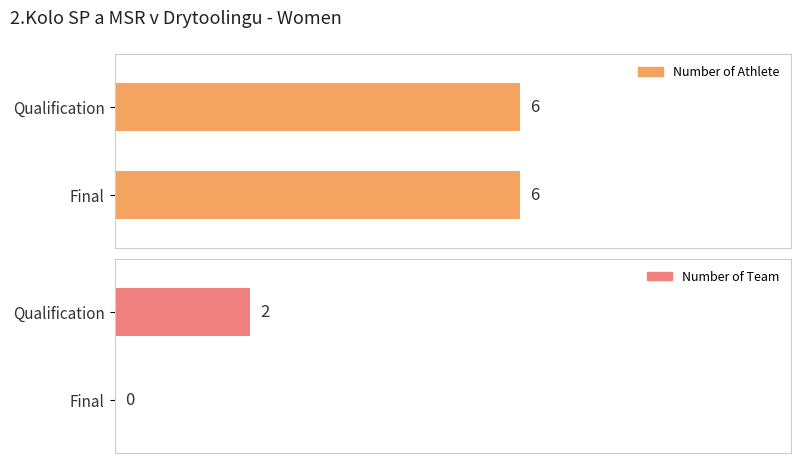

Which series changed the most between Qualification and Final?

Number of Team